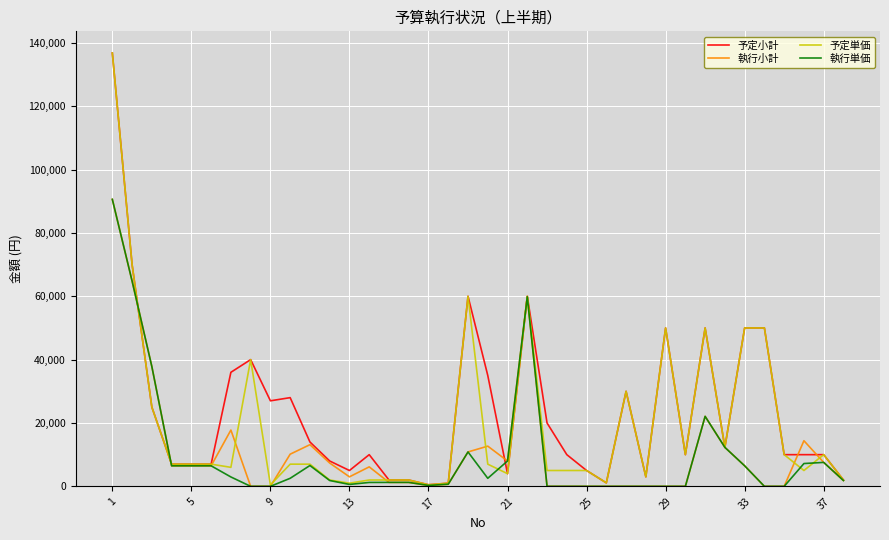

What is the greatest value displayed?

136790